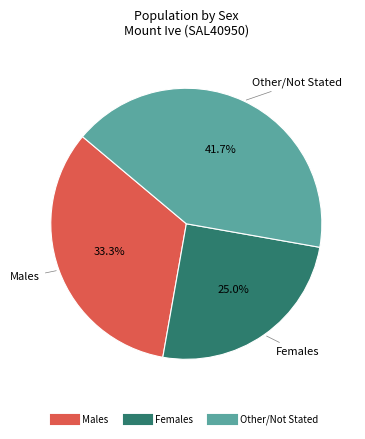

Is there any slice that represents more than half of the pie?

No